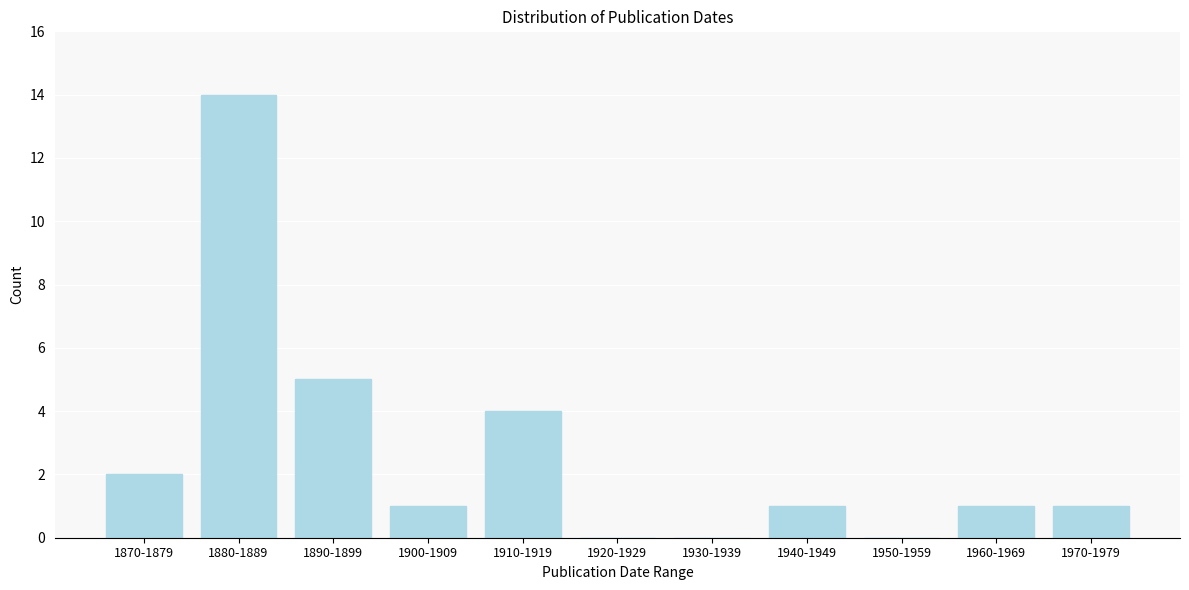

Reading right to left, transcribe all the data shown in this chart.

1970-1979=1	1960-1969=1	1950-1959=0	1940-1949=1	1930-1939=0	1920-1929=0	1910-1919=4	1900-1909=1	1890-1899=5	1880-1889=14	1870-1879=2